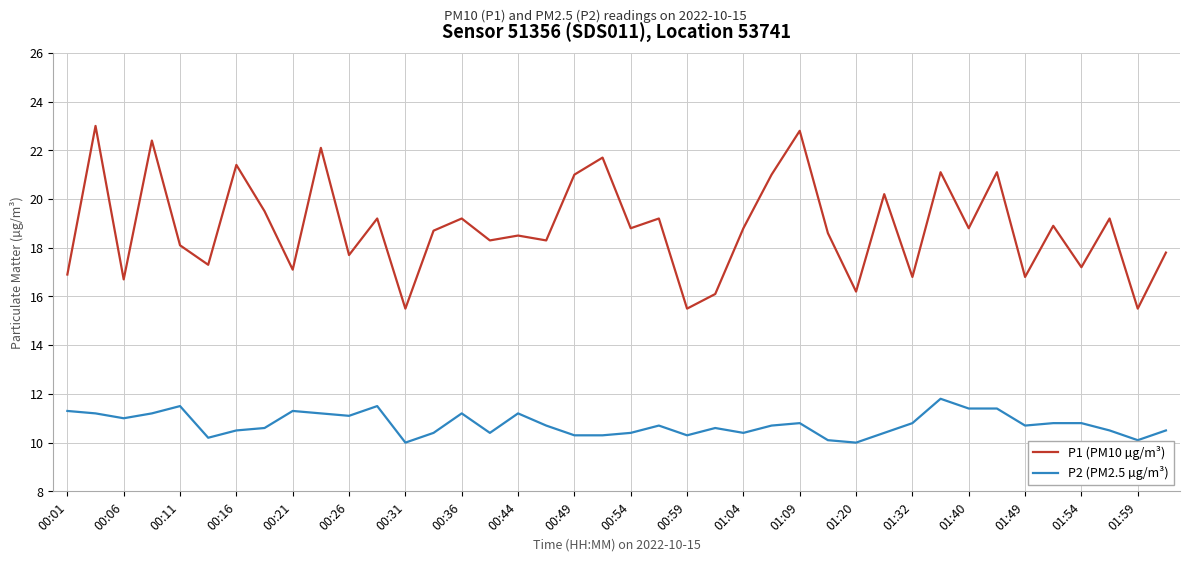

Which series has the largest total across all categories?

P1 (PM10 µg/m³)